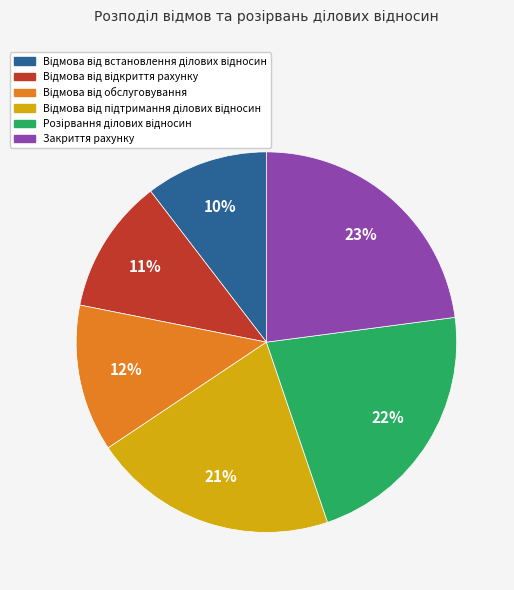

Does Закриття рахунку represent more than half of the total?

No